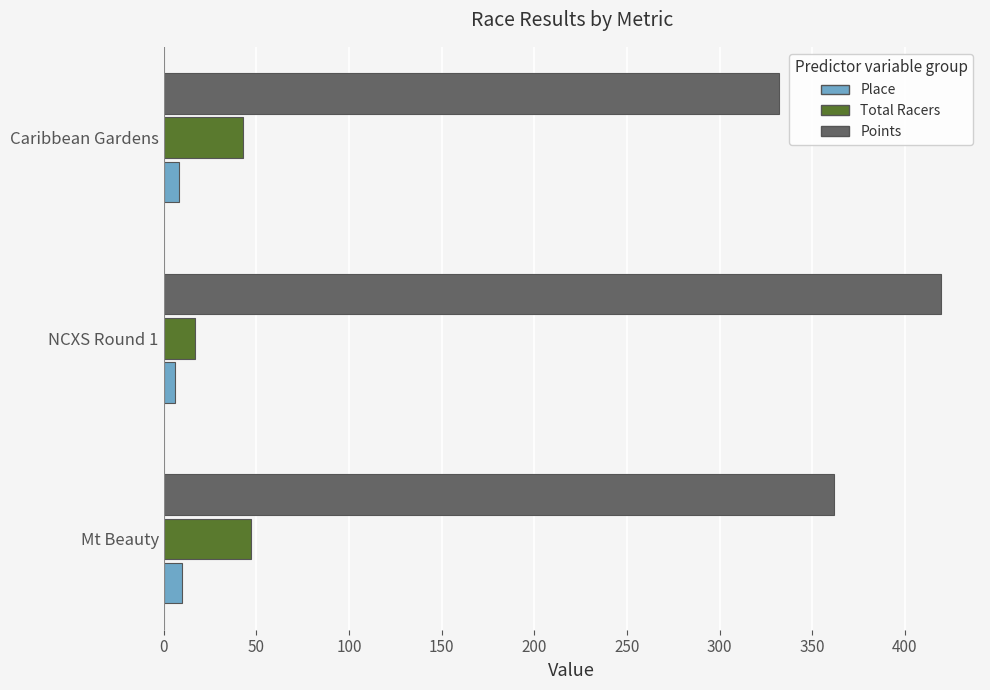

Rank the series by their maximum value, from lowest to highest.

Place, Total Racers, Points